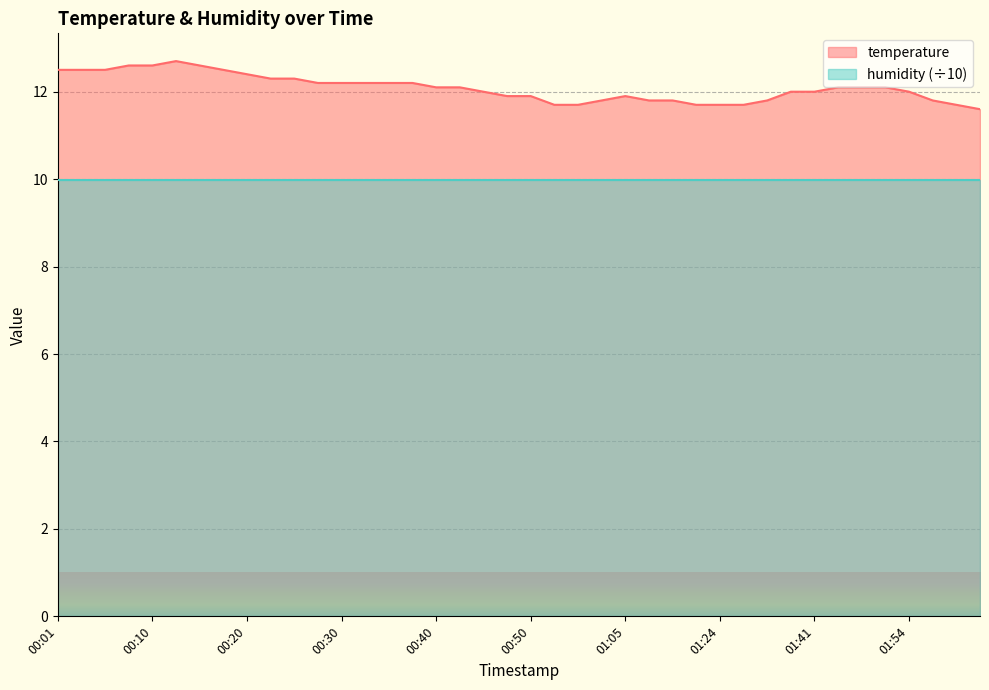

Is it true that the value at 00:40 is 4.3?

False